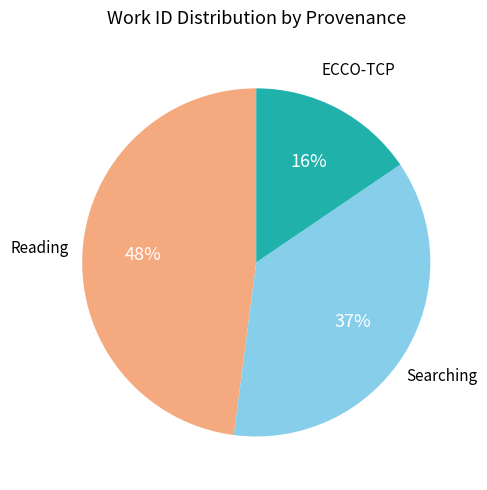

Is there any slice that represents more than half of the pie?

No